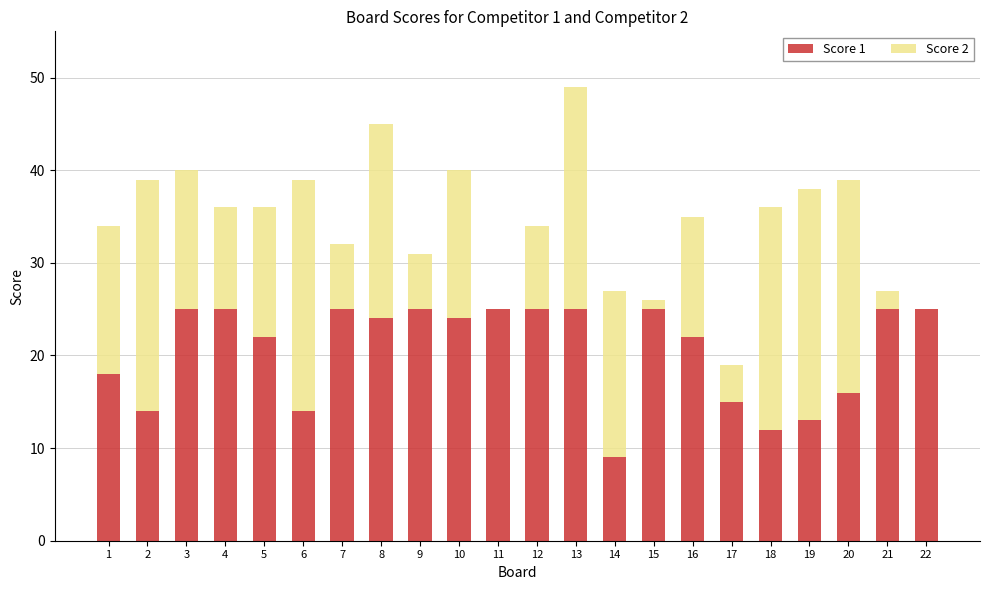

The value of Score 1 at 8 is 24. True or false?

True